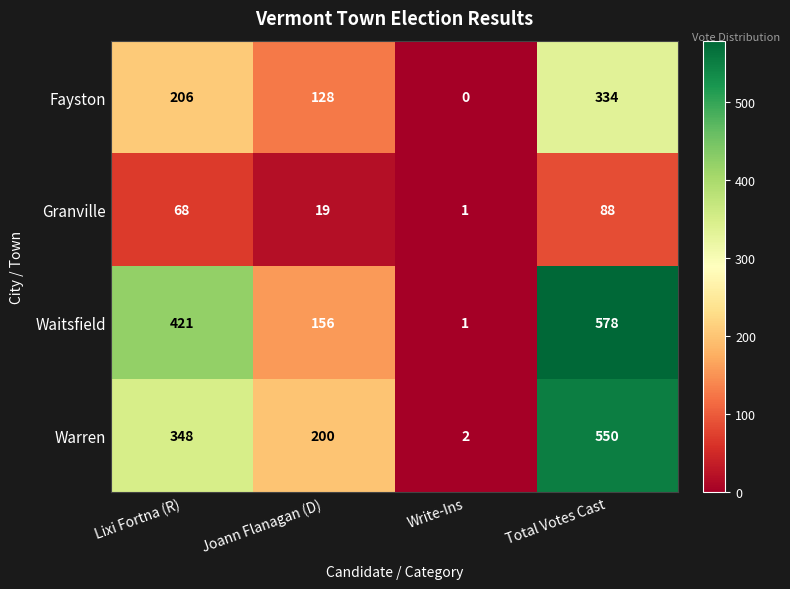

Count the number of data series in this chart.

4